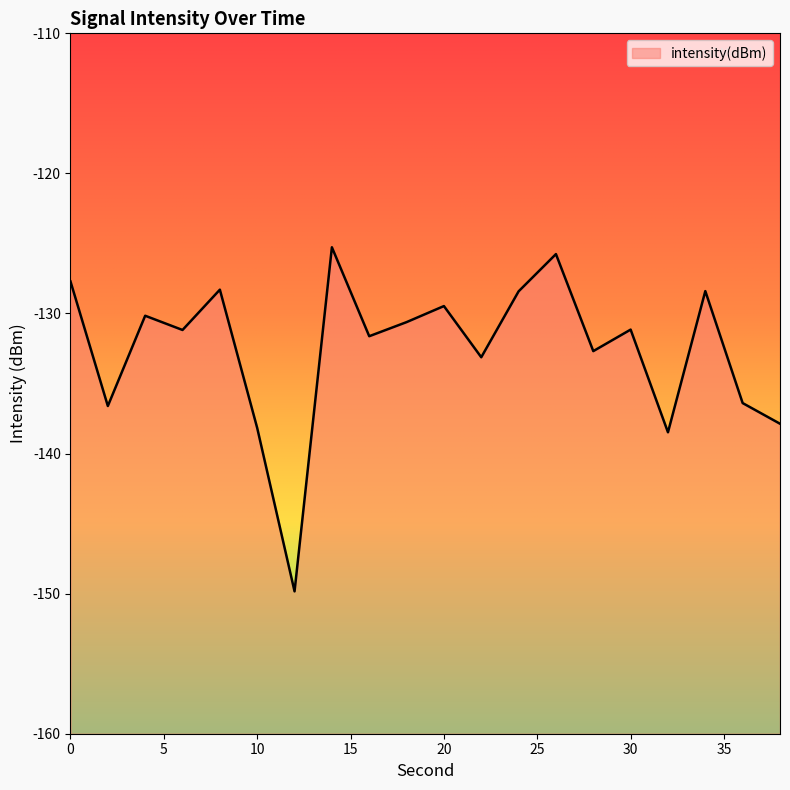

What is the difference between the maximum and minimum values?

24.6